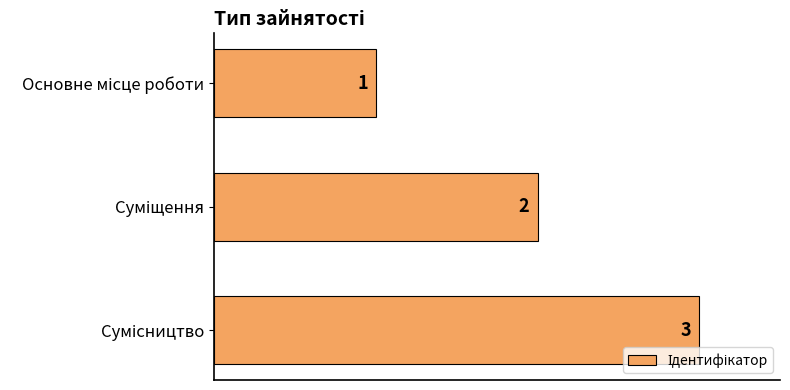

How many values are between 1 and 3?

3